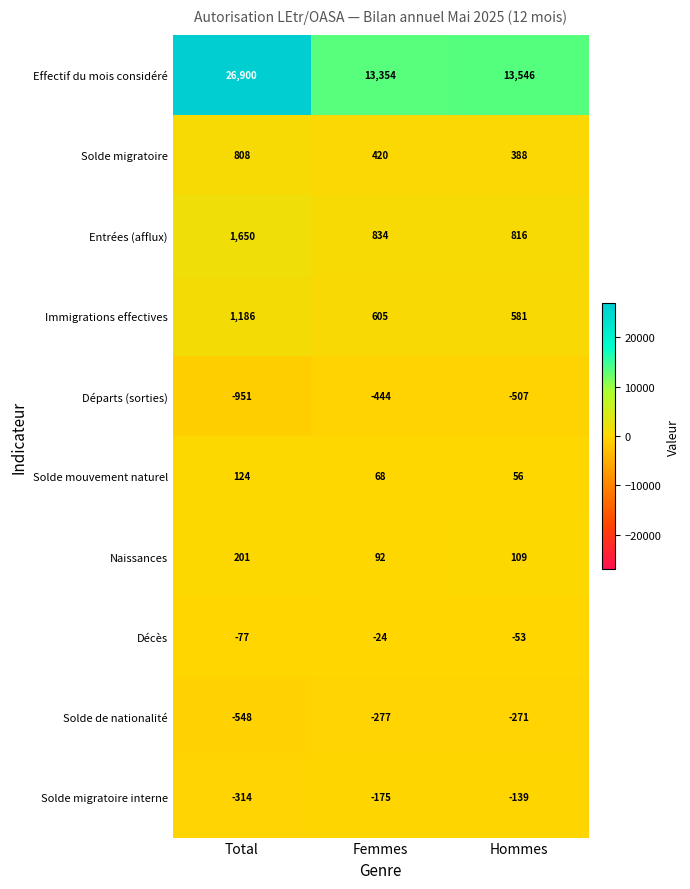

True or false: Solde de nationalité has a value of -277 at Femmes.

True